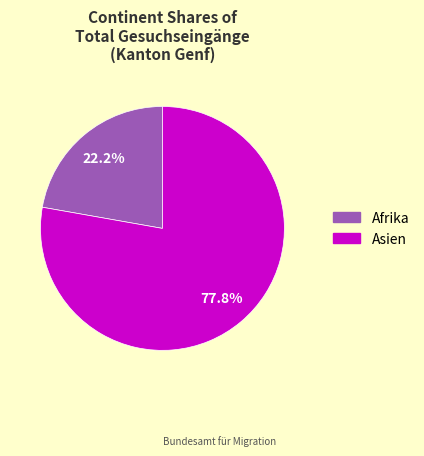

Which slice represents more than half of the pie?

Asien